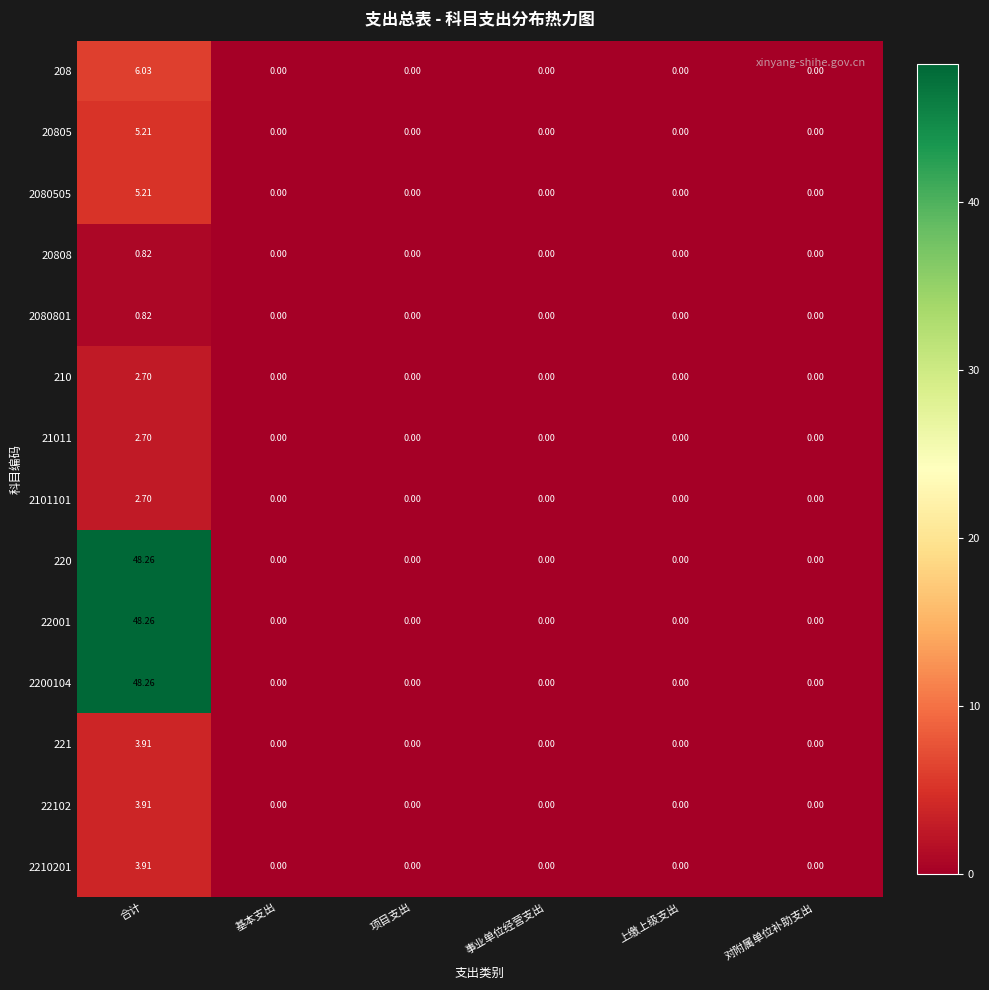

At which category does the chart reach its peak across all series?

合计